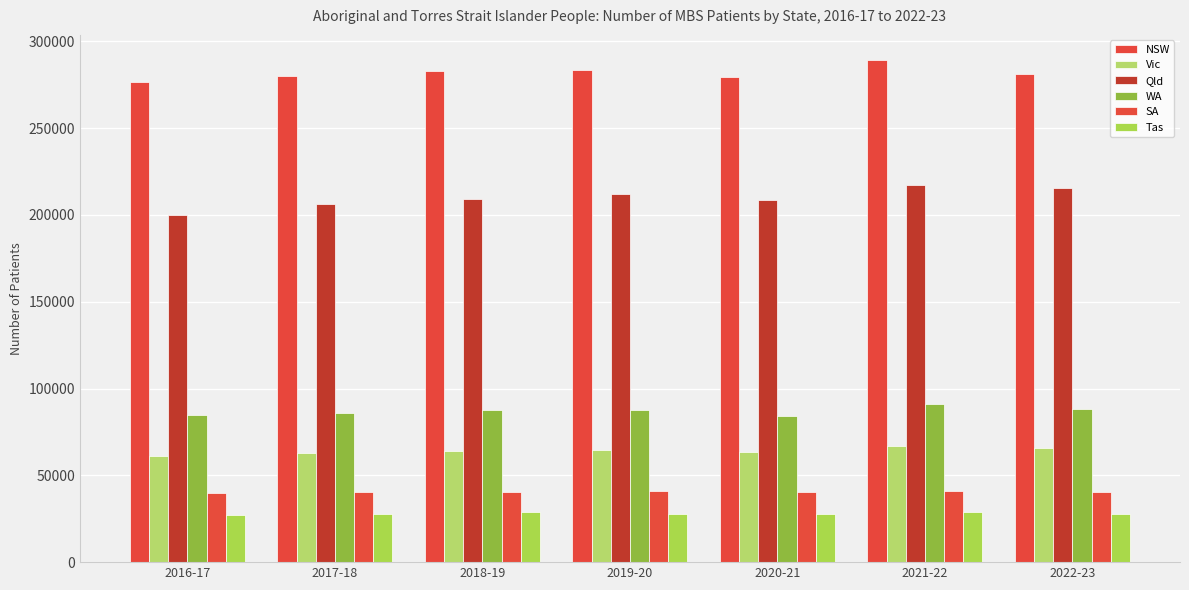

How many bars are there in each group?

6